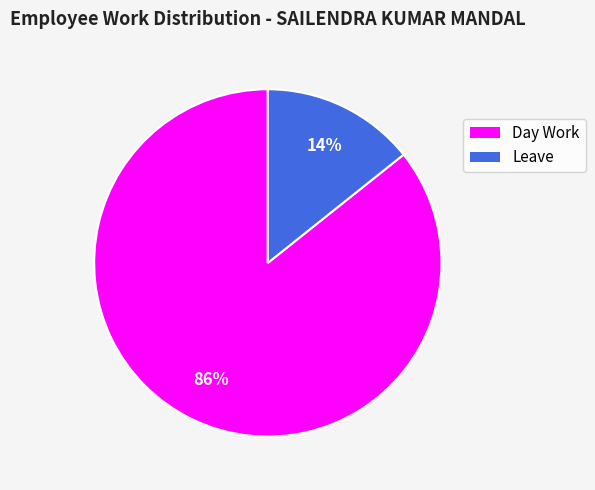

The Leave slice represents 8% of the pie. True or false?

False